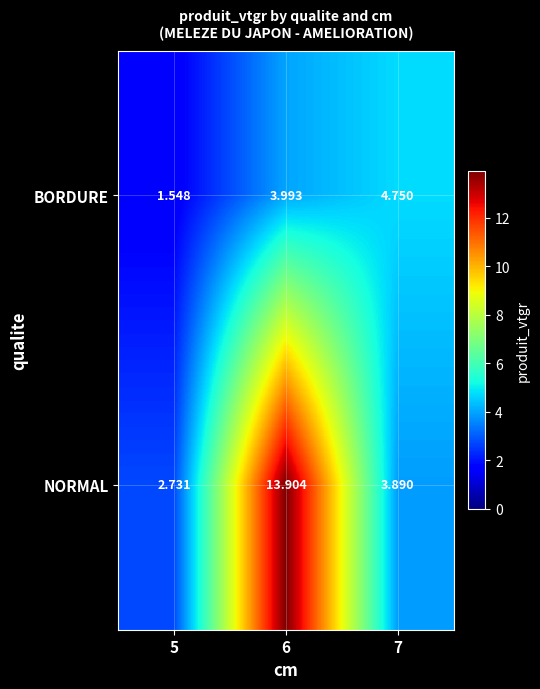

Which series changed the most between 5 and 7?

BORDURE